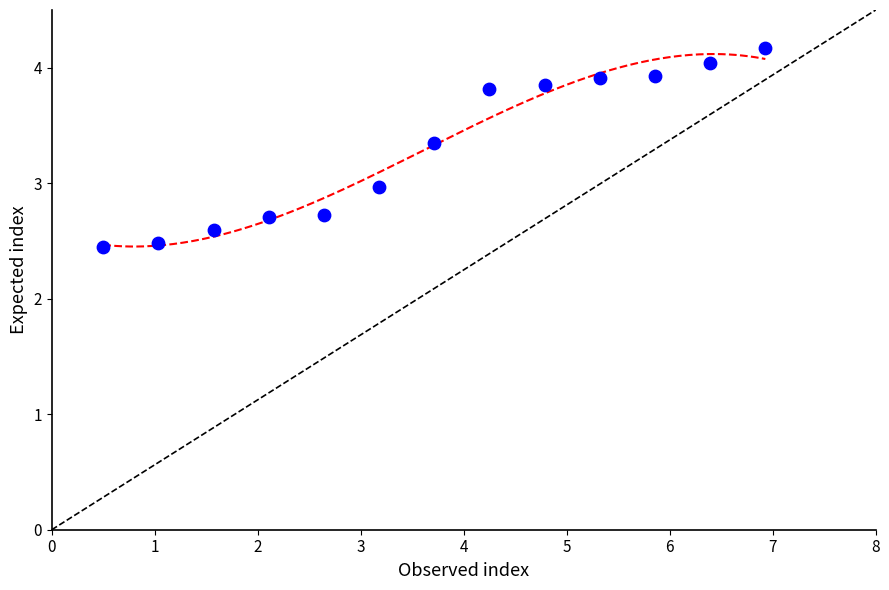

What is the range of Y values (max minus min)?

1.7